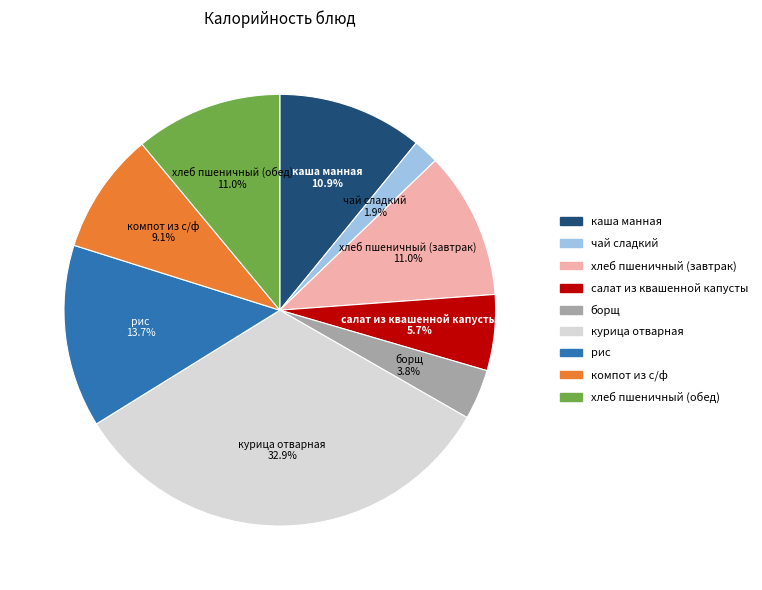

Approximately how many times larger is the value at чай сладкий compared to хлеб пшеничный (обед)?

0.2